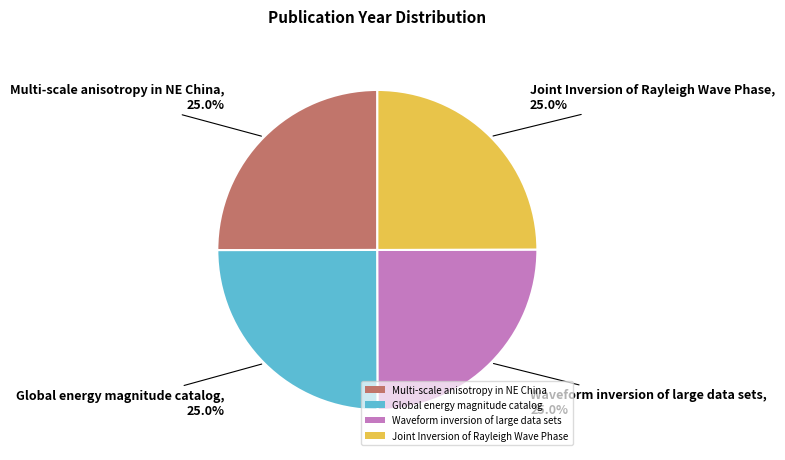

To the nearest percent, what percentage of the pie is Multi-scale anisotropy in NE China?

25%